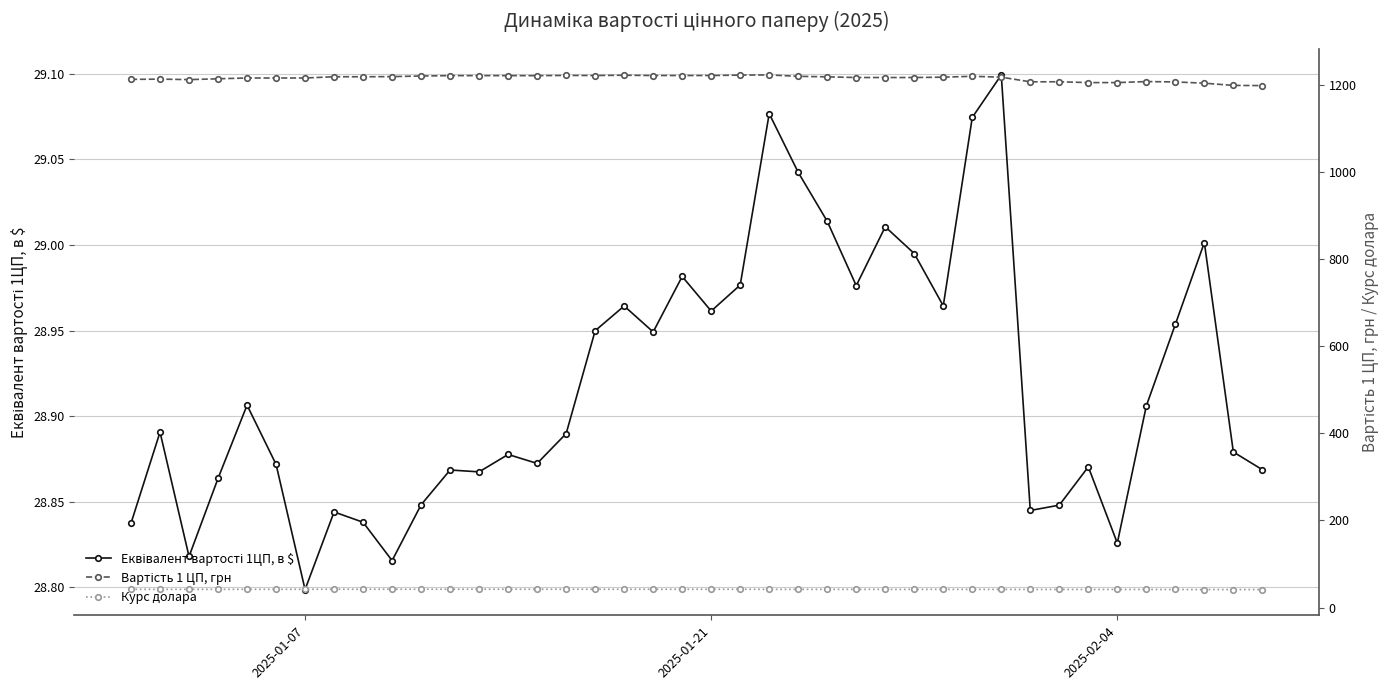

True or false: Вартість 1 ЦП, грн has more than 2 interior local peaks.

True